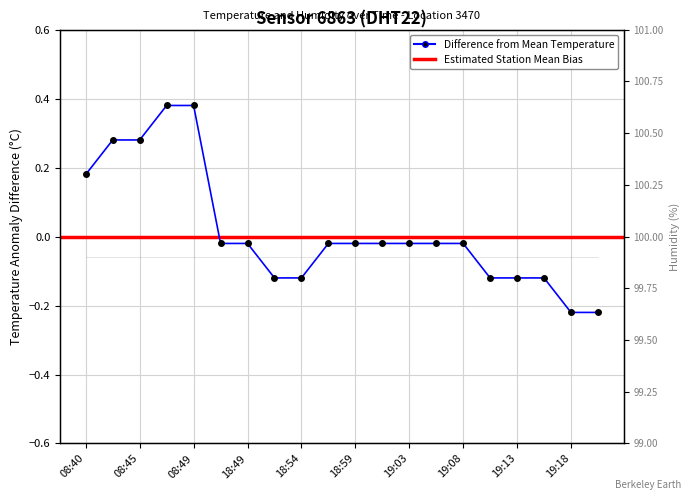

The chart shows a value of -0.0 at 19:06. True or false?

False